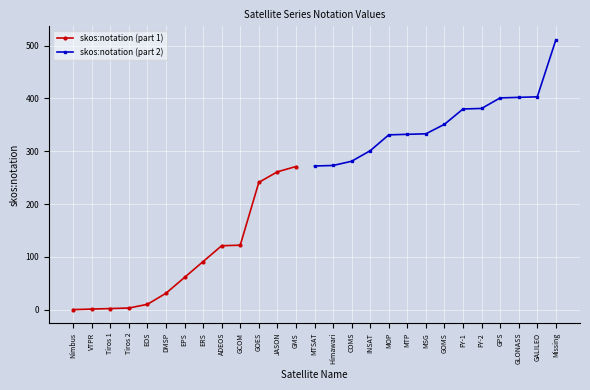

Which has a higher value, Tiros 2 or GCOM?

GCOM